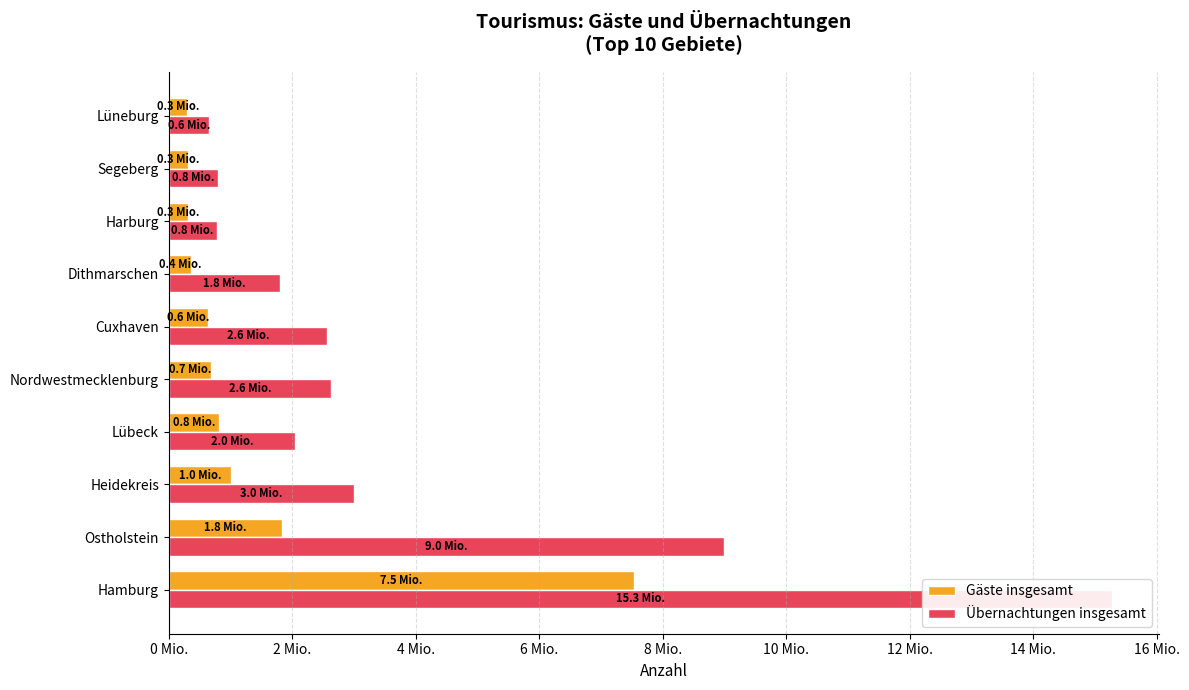

True or false: Übernachtungen insgesamt has a value of 14859136 at Ostholstein.

False